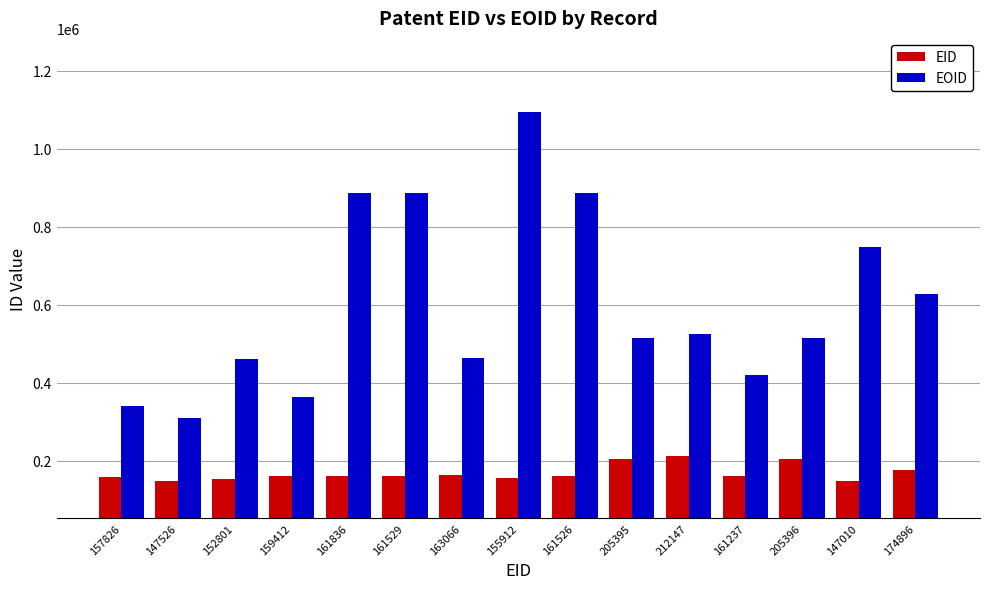

What is the minimum value for EOID?

310033